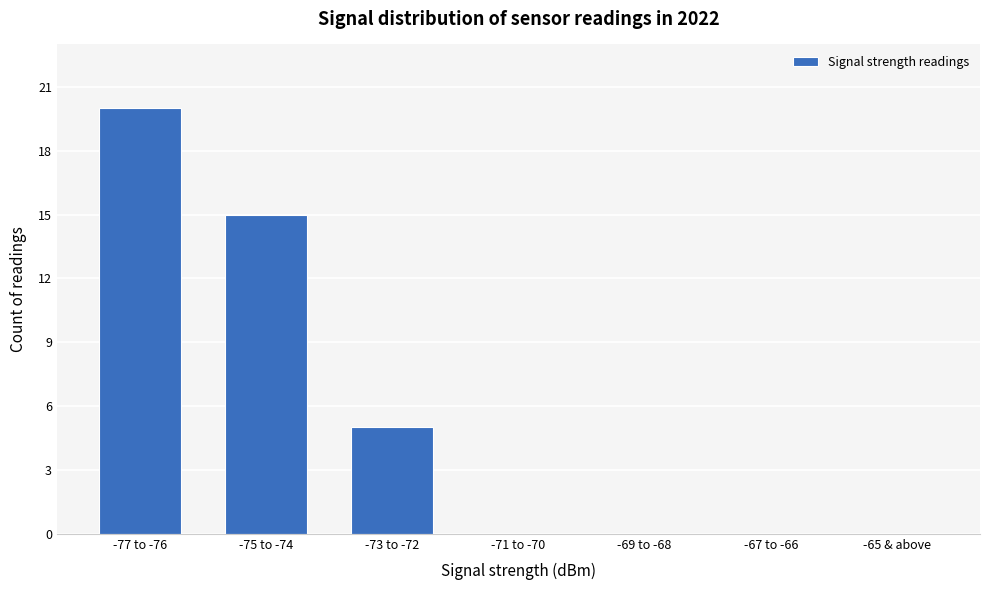

Between -73 to -72 and -75 to -74, which is larger?

-75 to -74